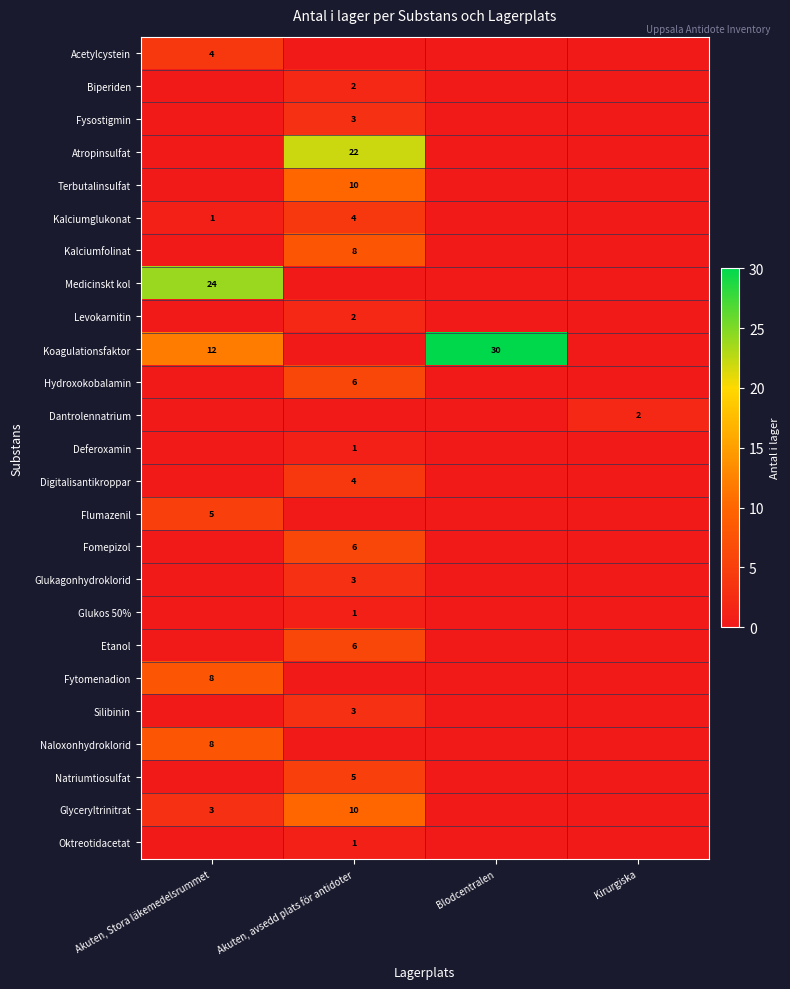

True or false: Naloxonhydroklorid has a value of 2 at Akuten, Stora läkemedelsrummet.

False